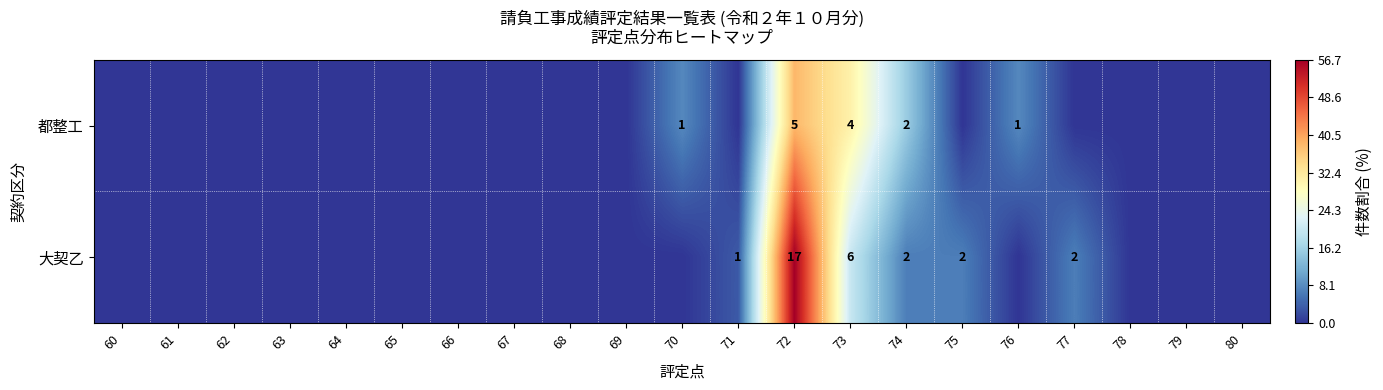

What is the difference between the second highest and second lowest values in the 大契乙 series?

20.0